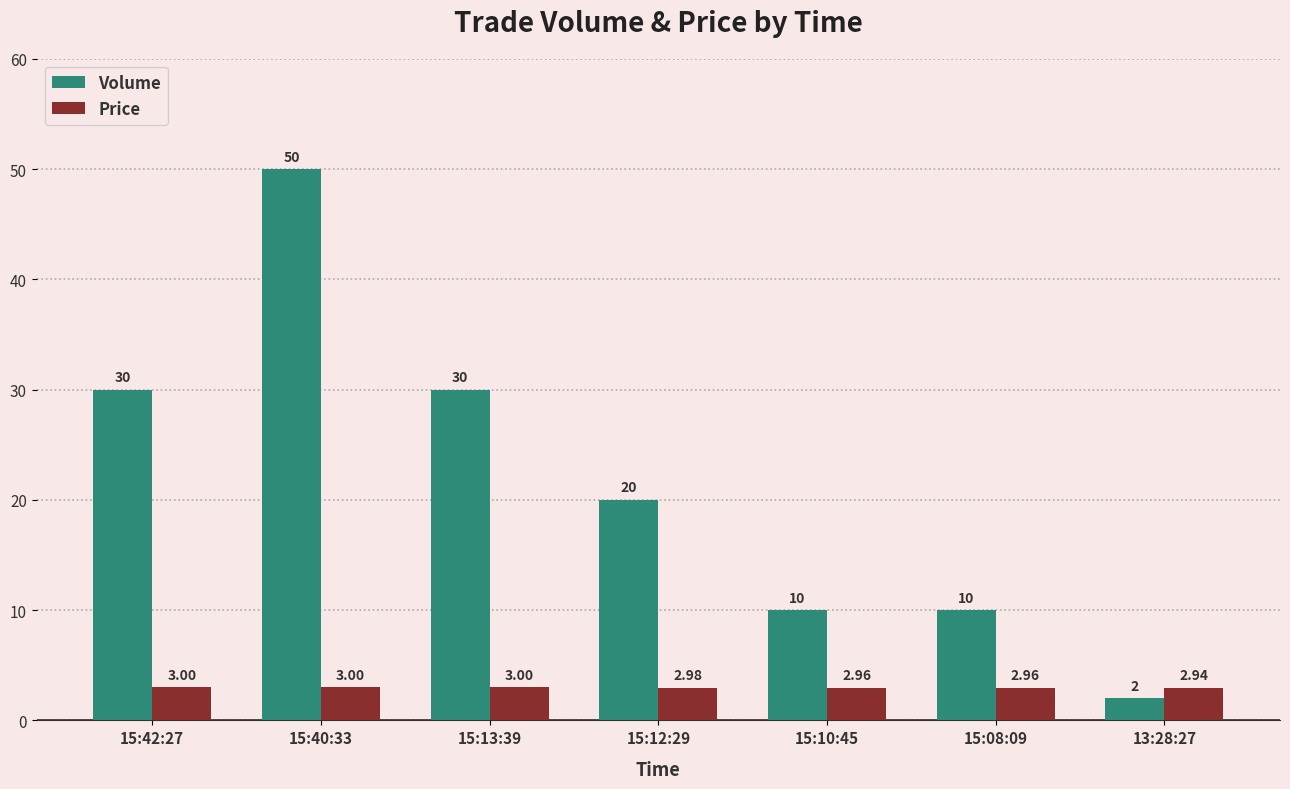

Which series has the largest total across all categories?

Volume